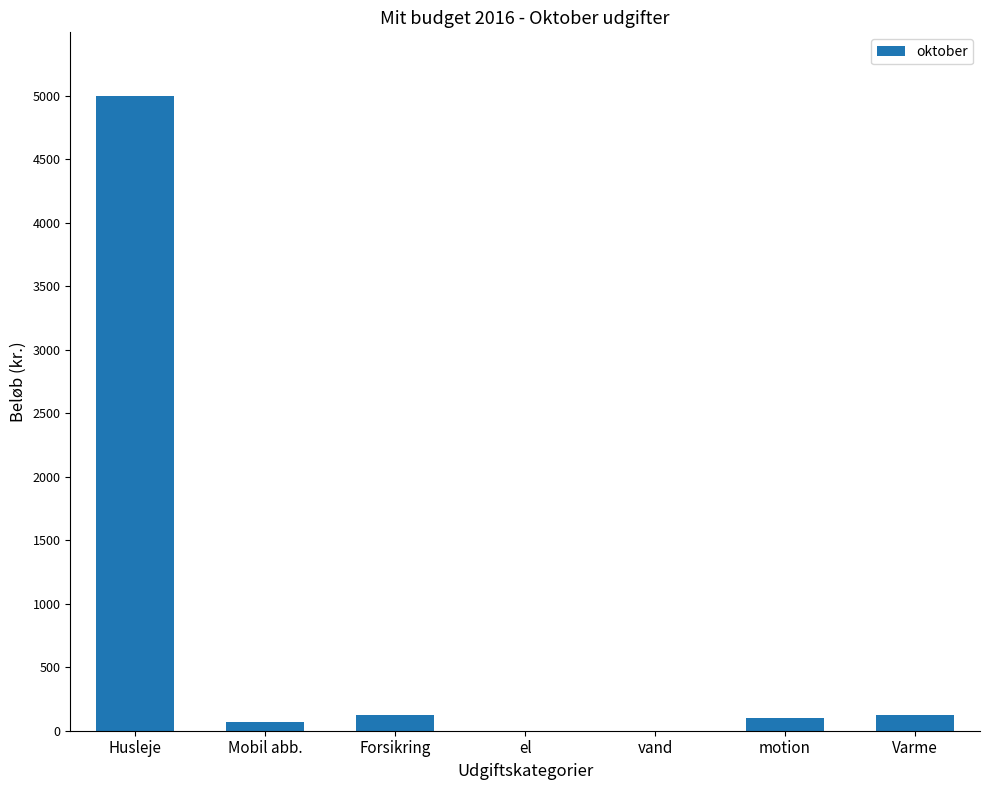

Which has a higher value, Mobil abb. or Forsikring?

Forsikring